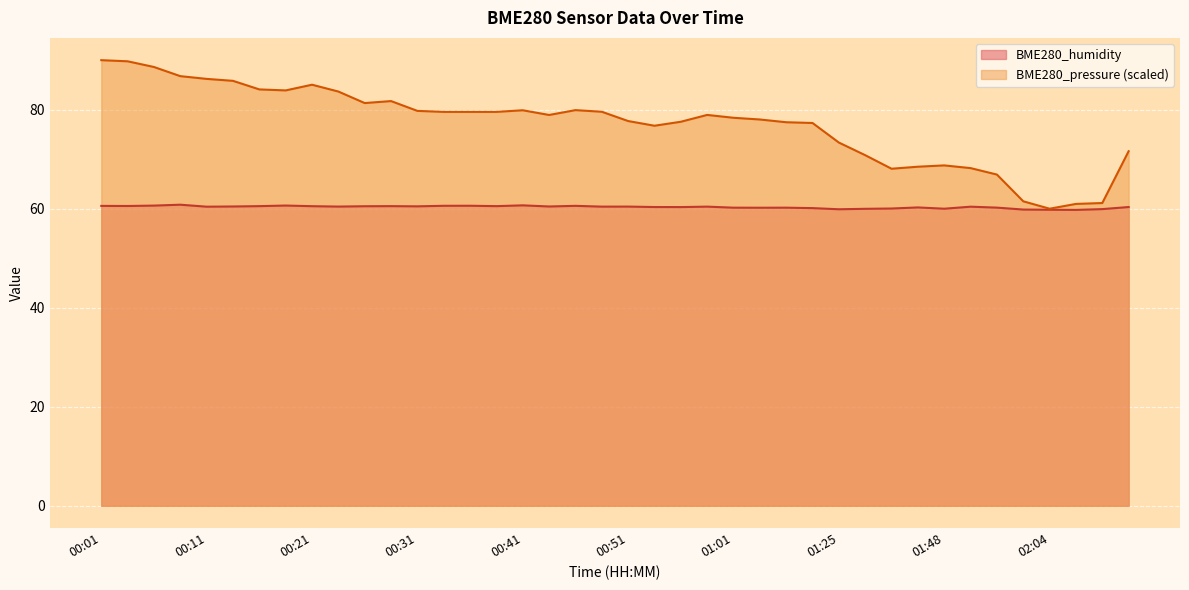

How many lines are shown in the chart?

2